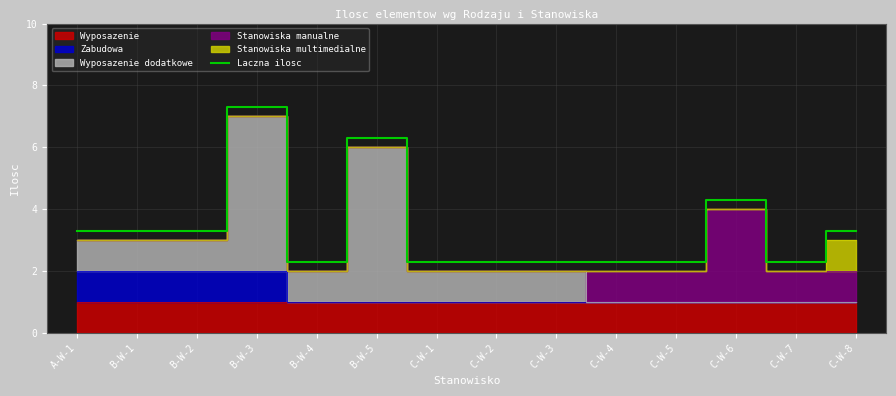

What is the ratio of the value at C-W-1 to the value at B-W-2?

0.7